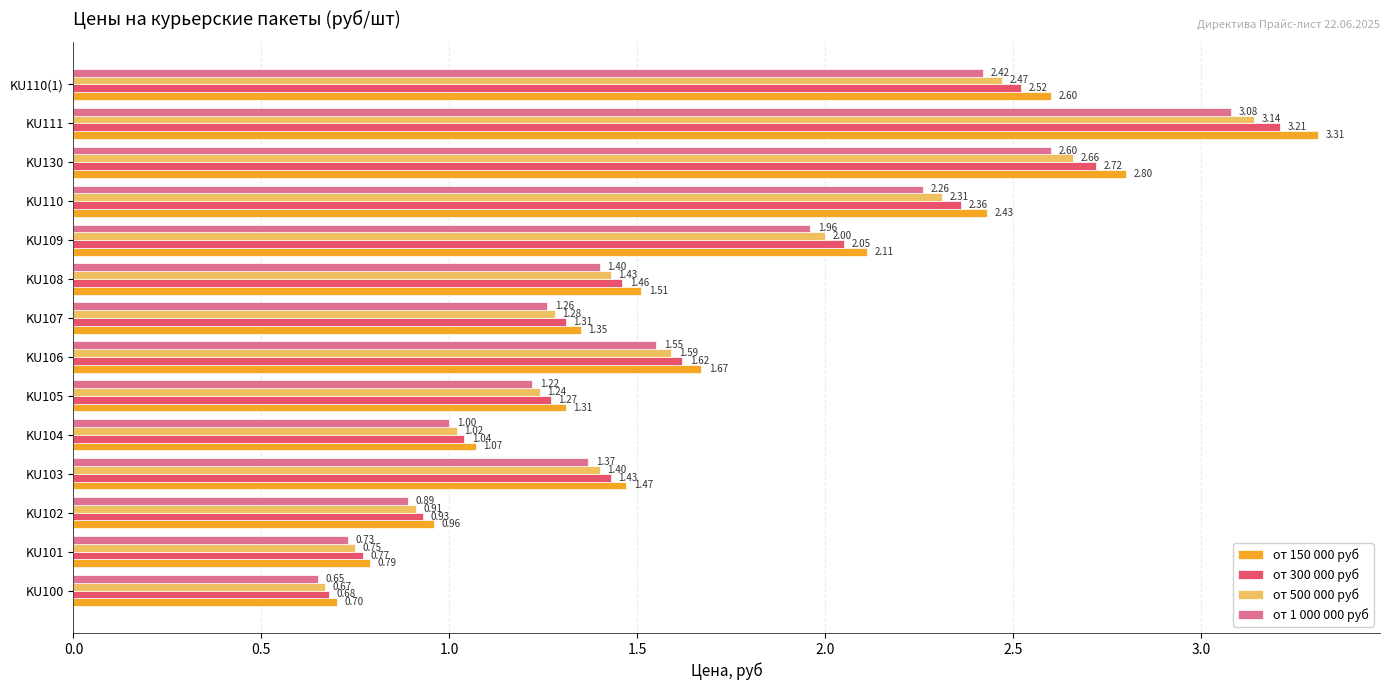

What is the smallest value displayed?

0.7